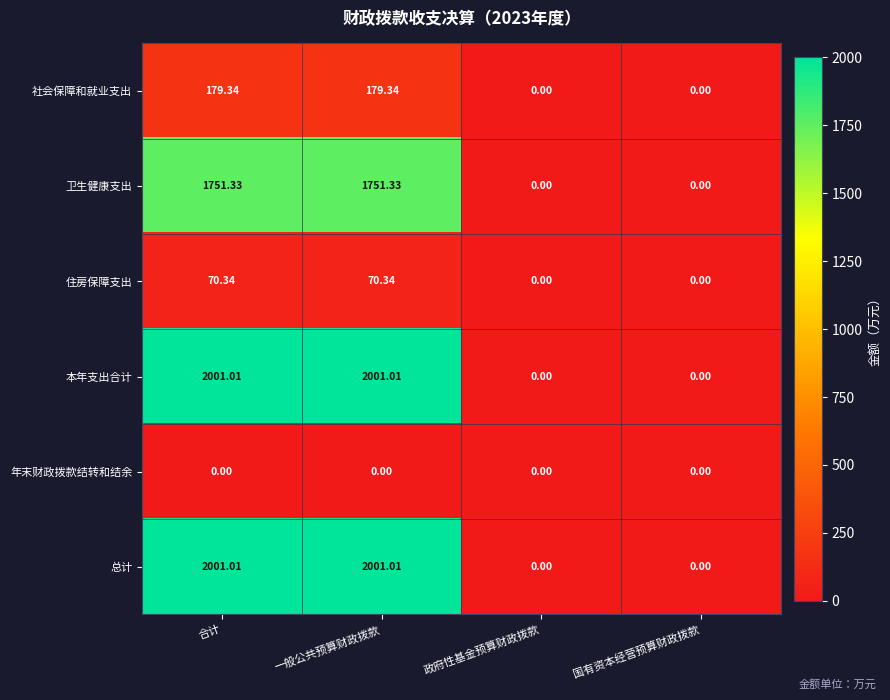

At which label does 本年支出合计 first exceed 2001?

合计